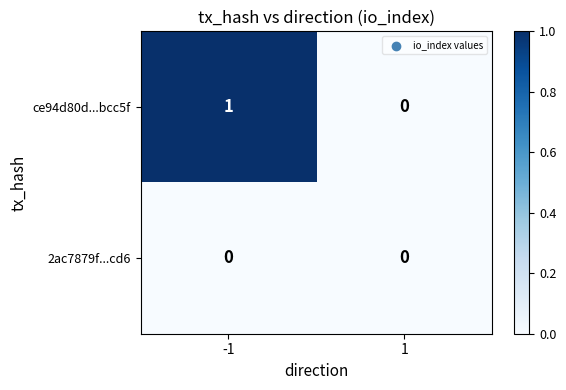

Which series has the largest range (max minus min)?

ce94d80d...bcc5f